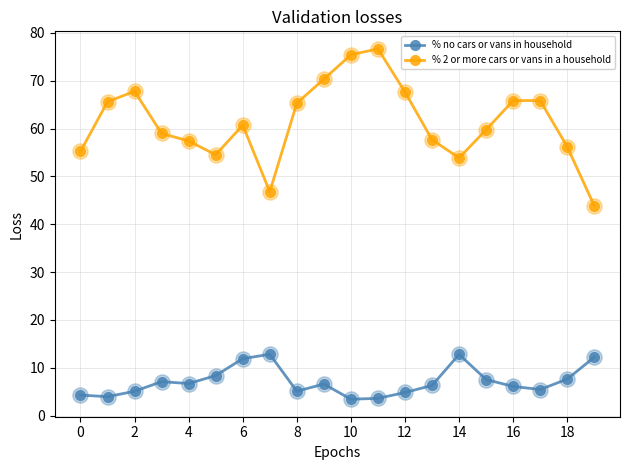

Which series has the largest range (max minus min)?

% 2 or more cars or vans in a household